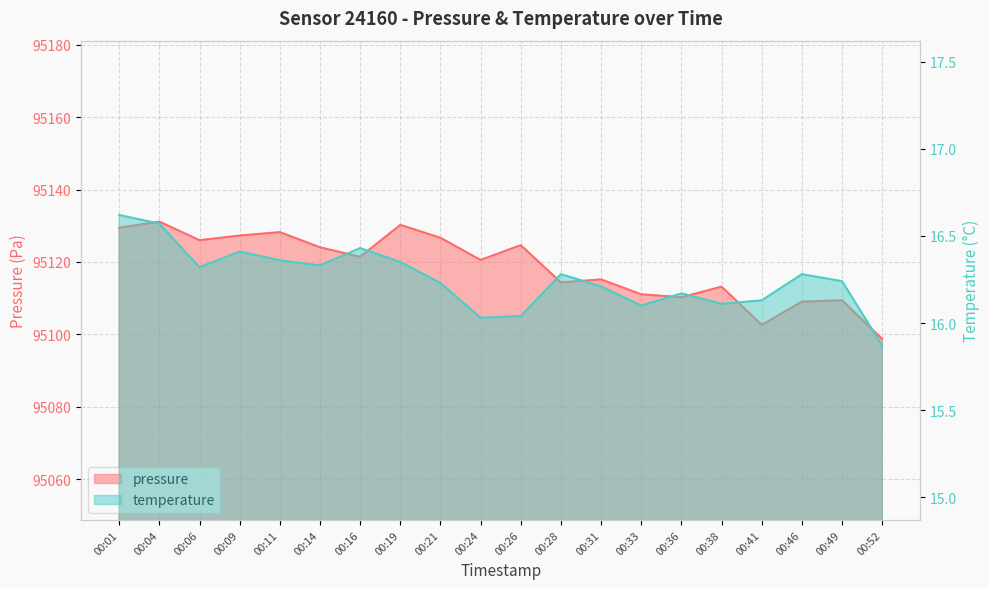

Which category has the lowest value across all series?

00:52